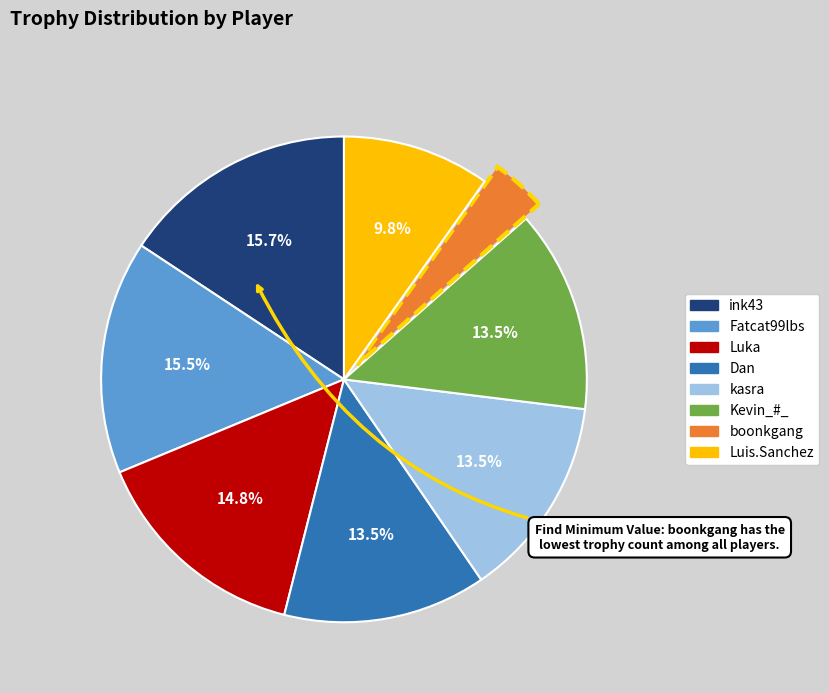

How many slices are in this pie chart?

8